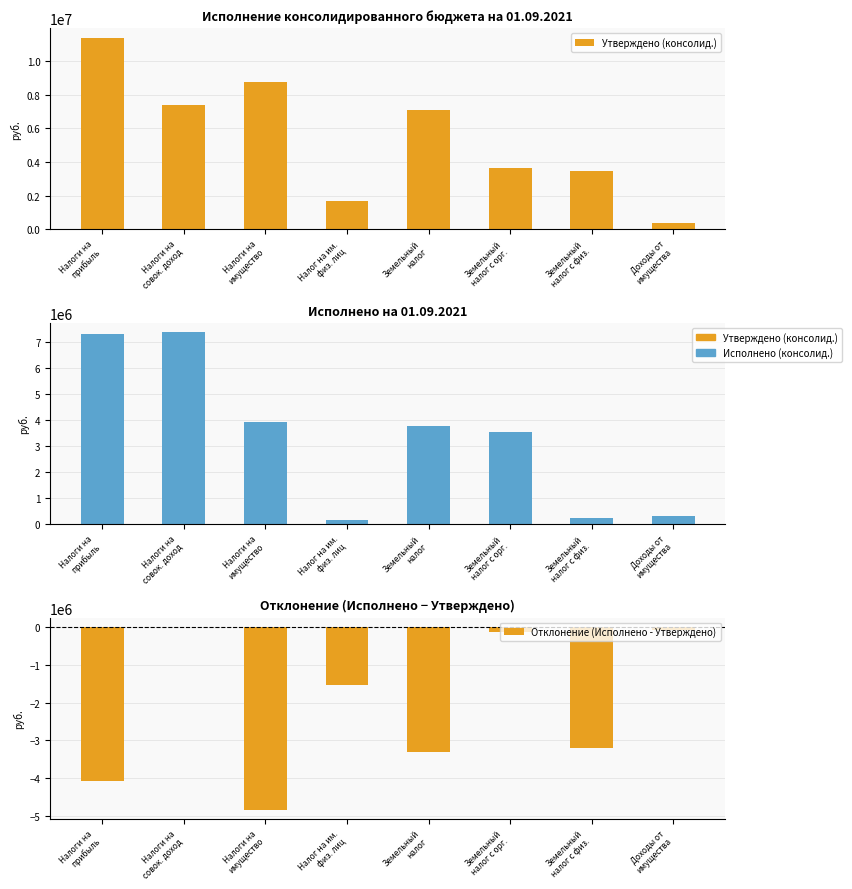

What is the total value across all series at Налоги на
совок. доход?

14759688.4